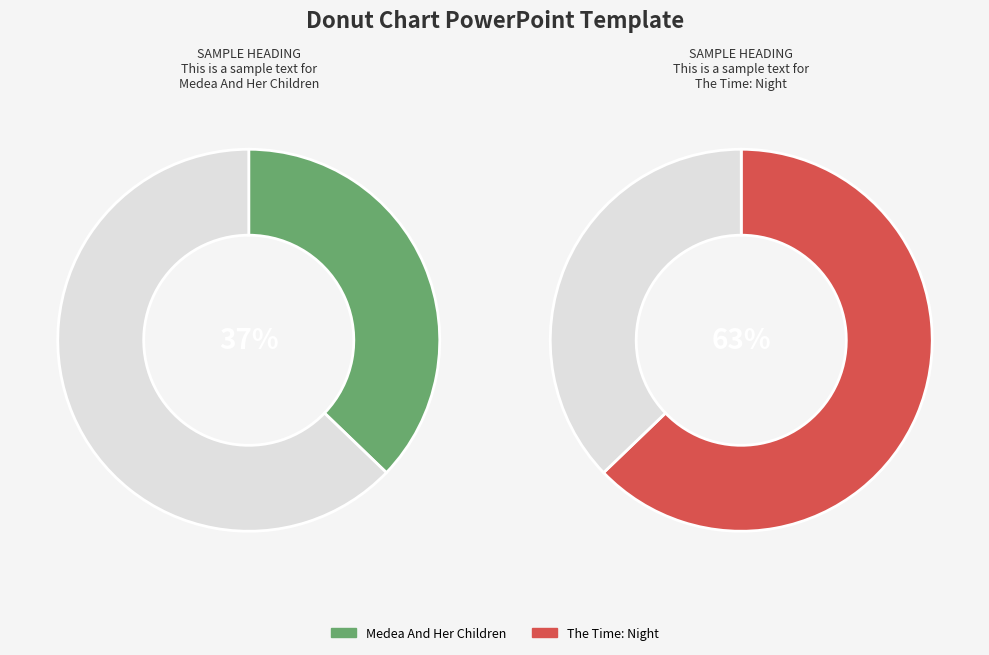

Is there any slice that represents more than half of the pie?

Yes